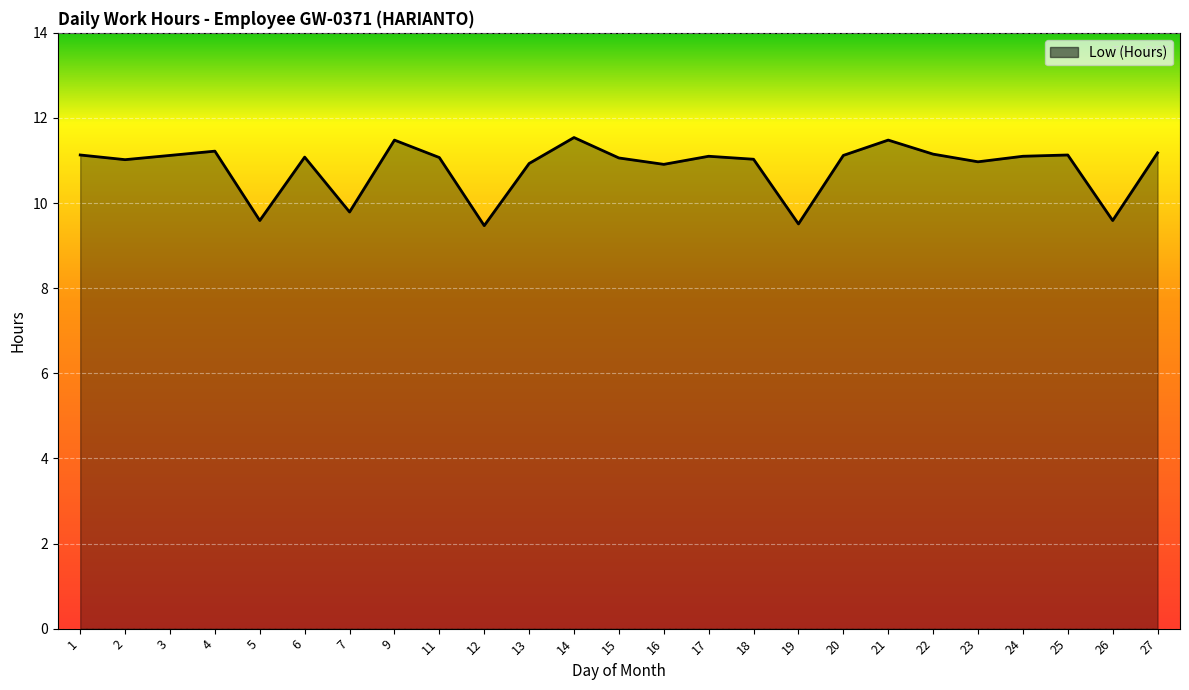

What is the greatest value displayed?

11.5